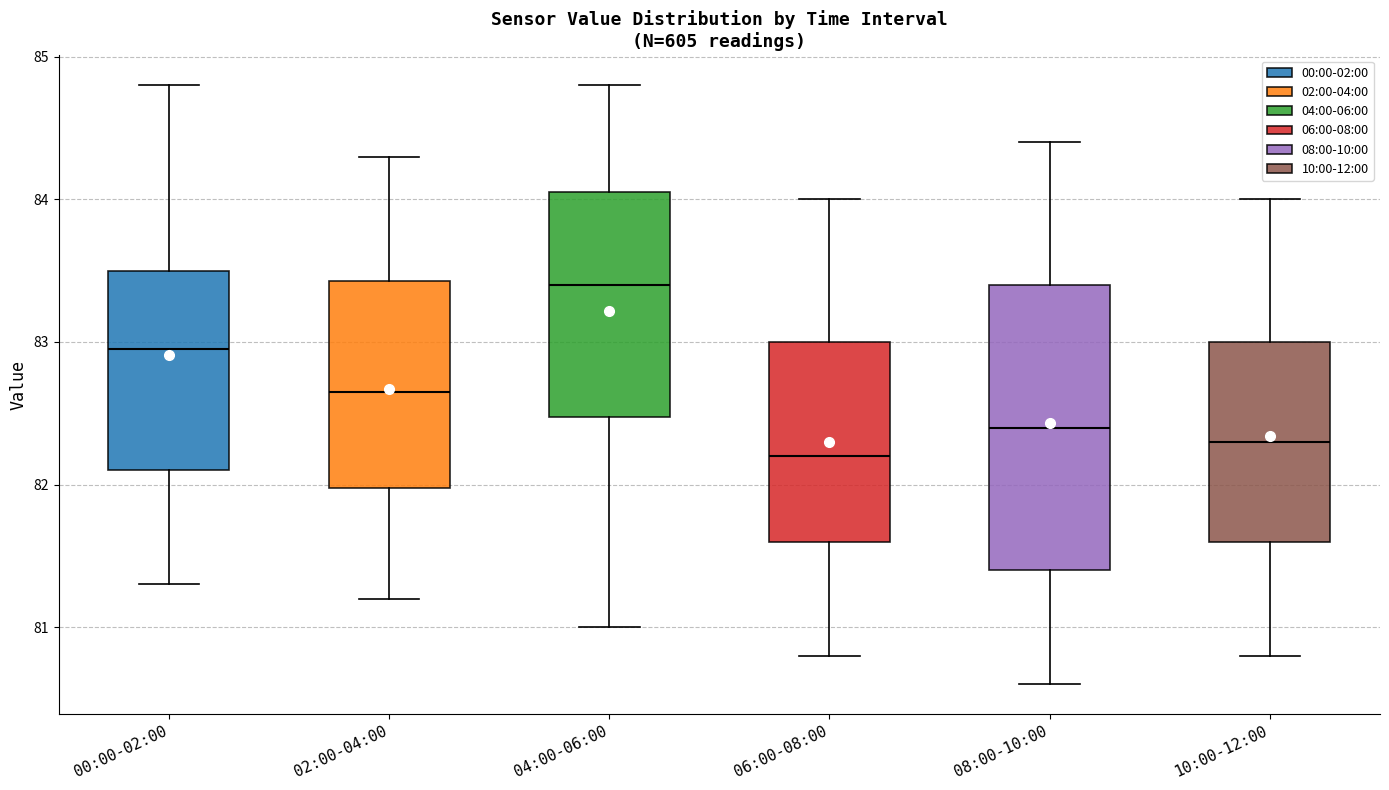

Where is the lower edge of the box for 08:00-10:00 on the y-axis? The values are not printed on the chart, so give them approximately, as read against the axis.

81.4